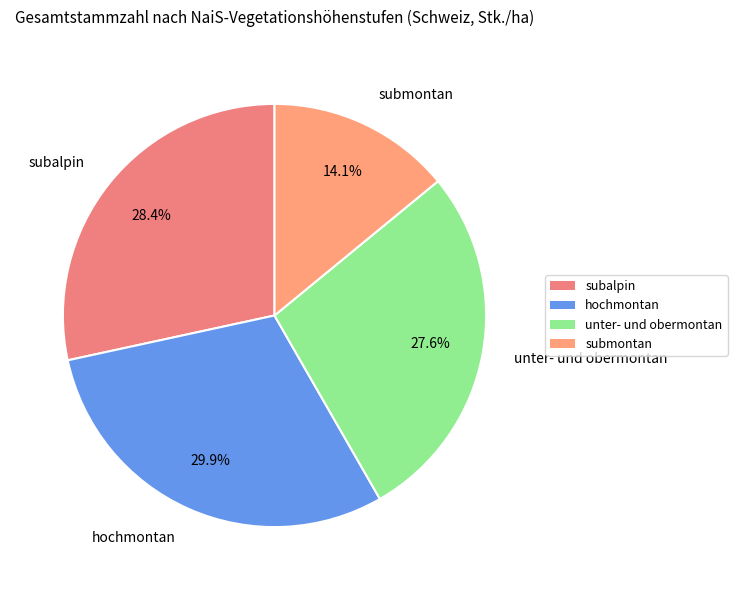

Rank the categories by value from lowest to highest.

submontan, unter- und obermontan, subalpin, hochmontan